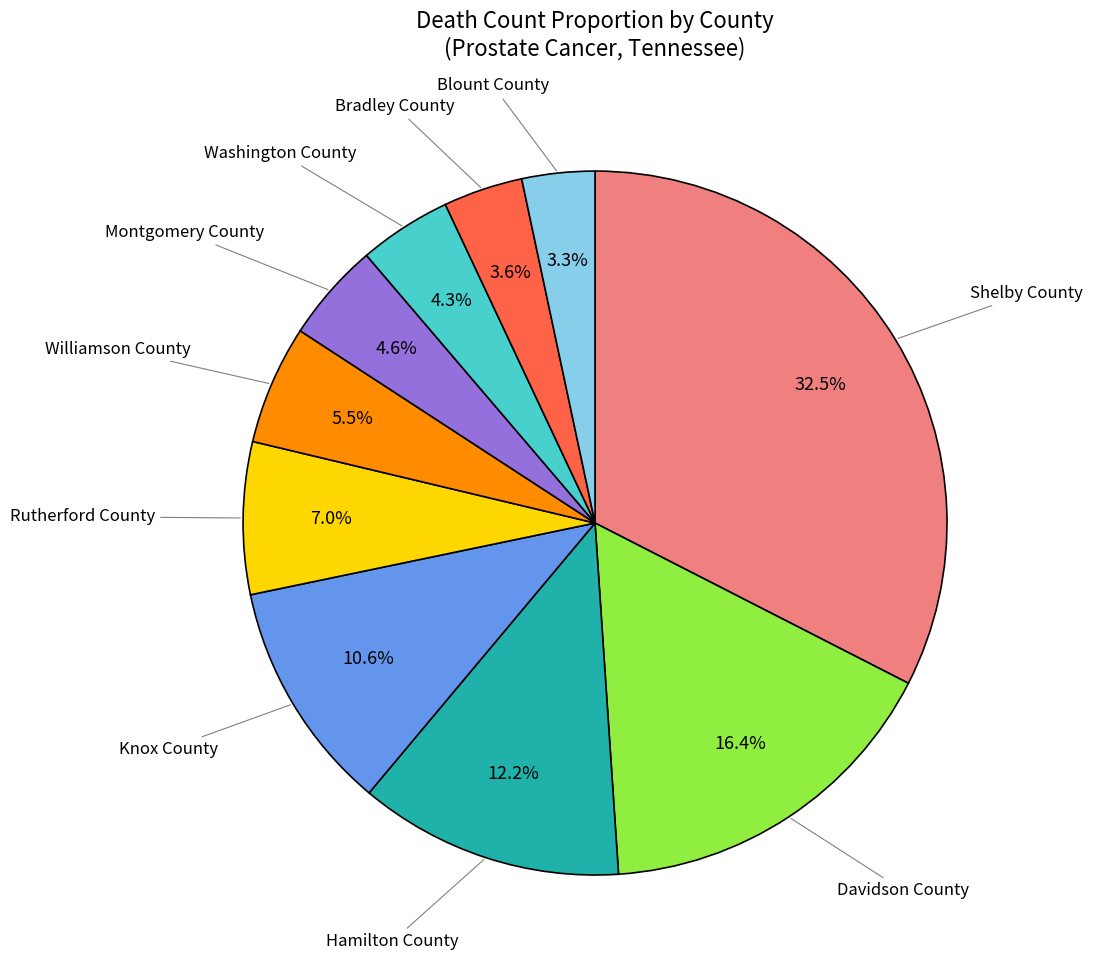

Is there any slice that represents more than half of the pie?

No